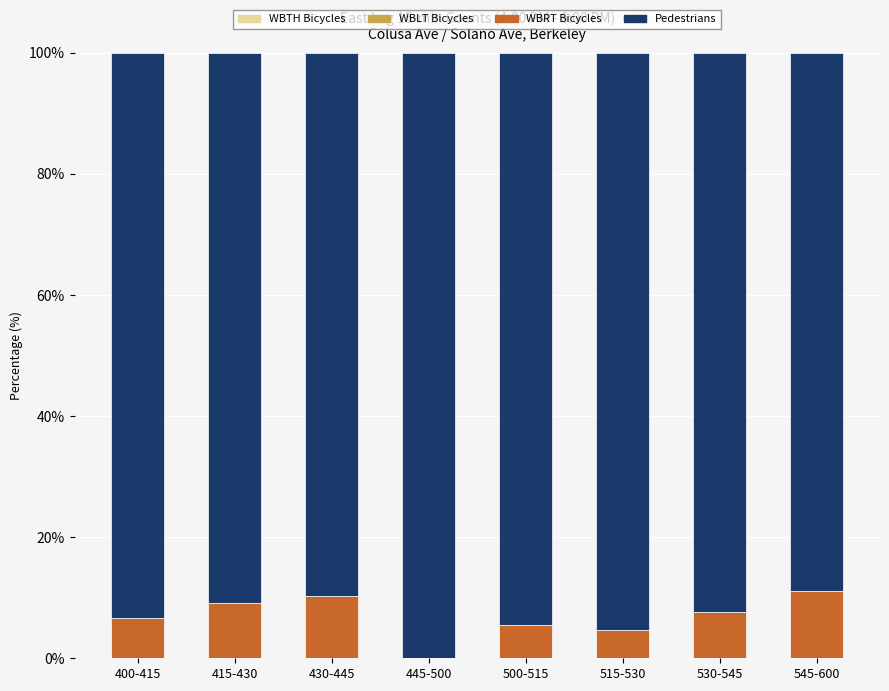

What is the total value across all series at 415-430?

100.0